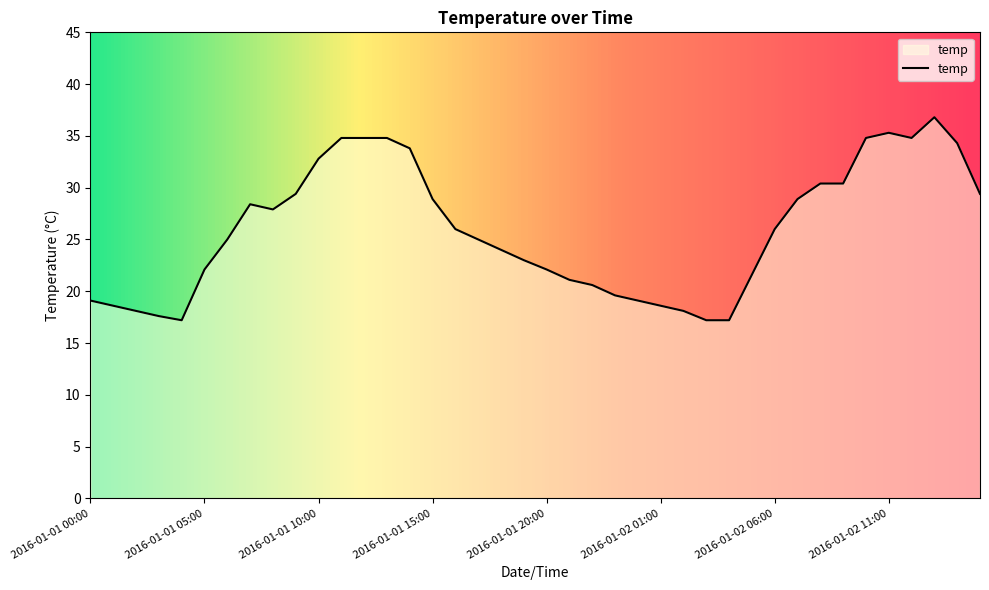

What is the difference between the maximum and minimum values?

19.6